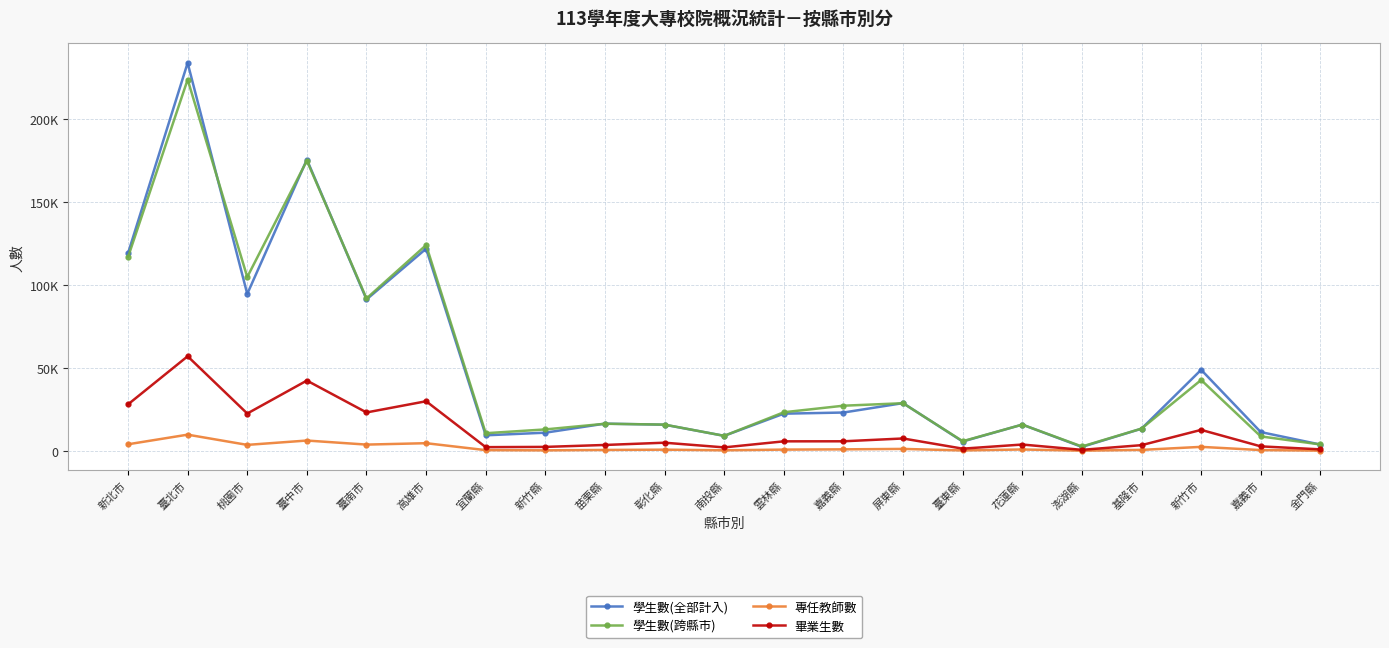

True or false: 學生數(全部計入) has a value of 5645 at 臺東縣.

True